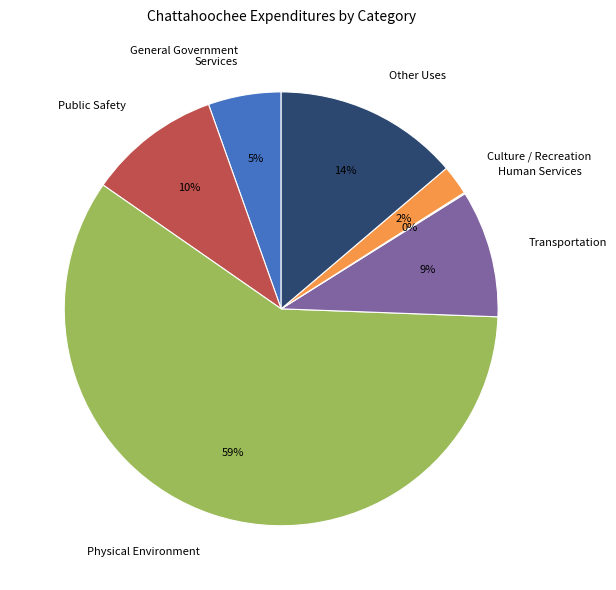

True or false: Other Uses accounts for 14% of the total.

True